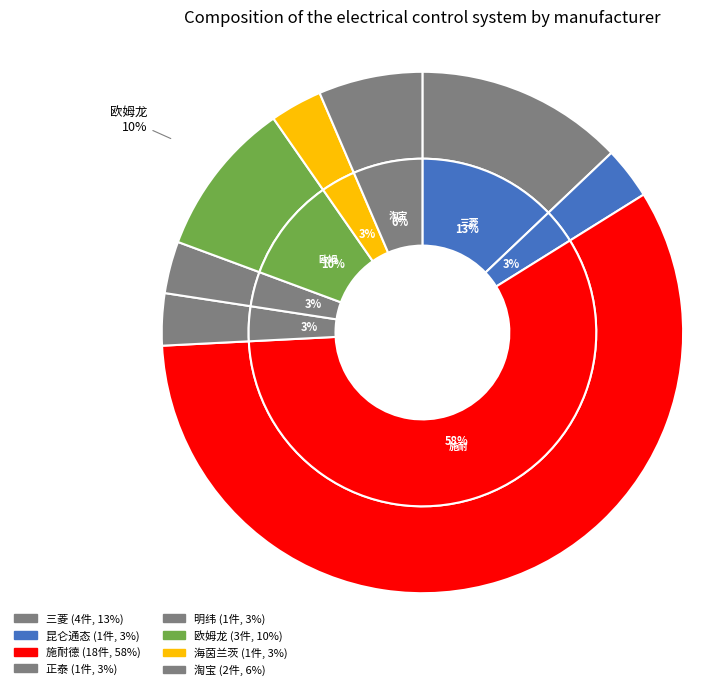

Do 明纬 and 淘宝 together represent more than half of the pie?

No